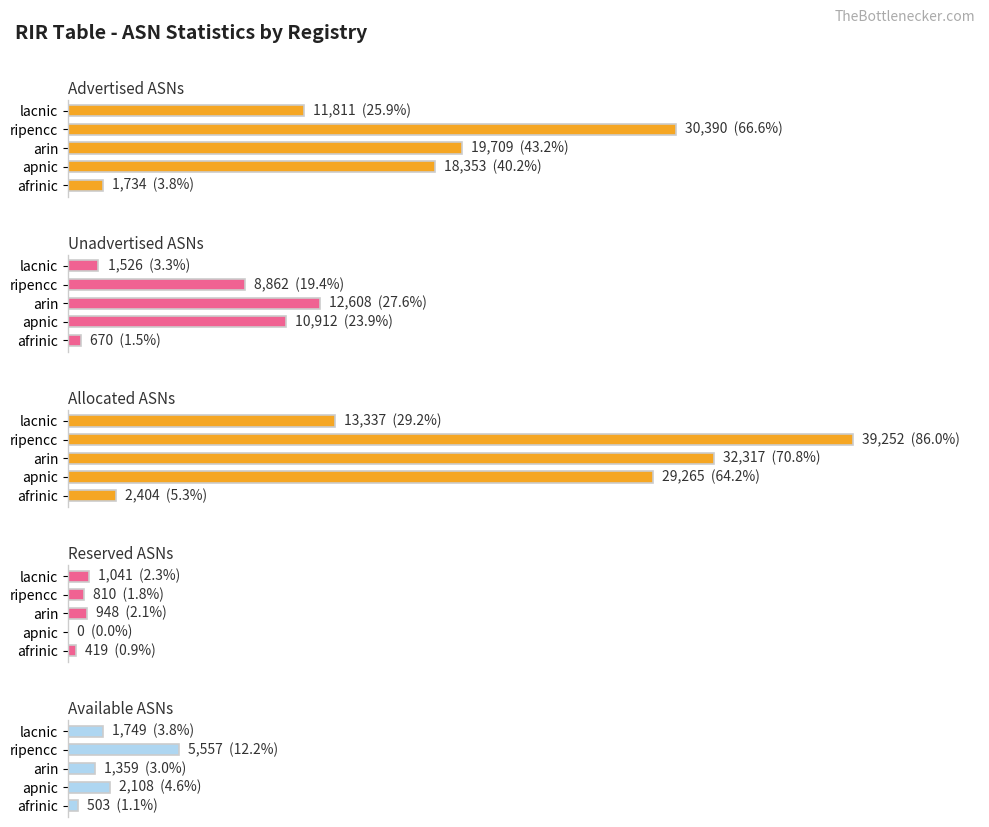

Between arin and apnic, which is larger?

arin